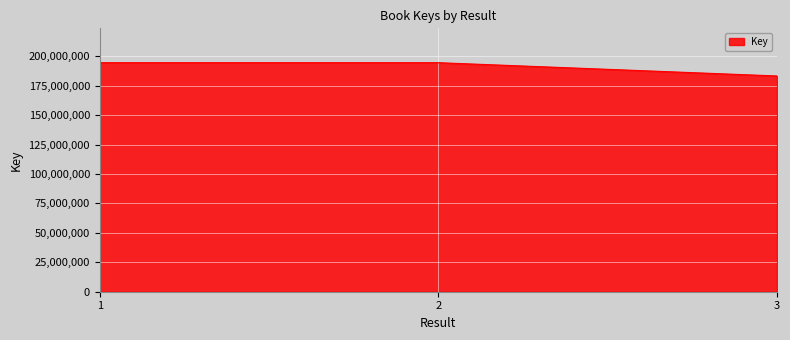

What is the sum of the values at 3 and 1?

377909030